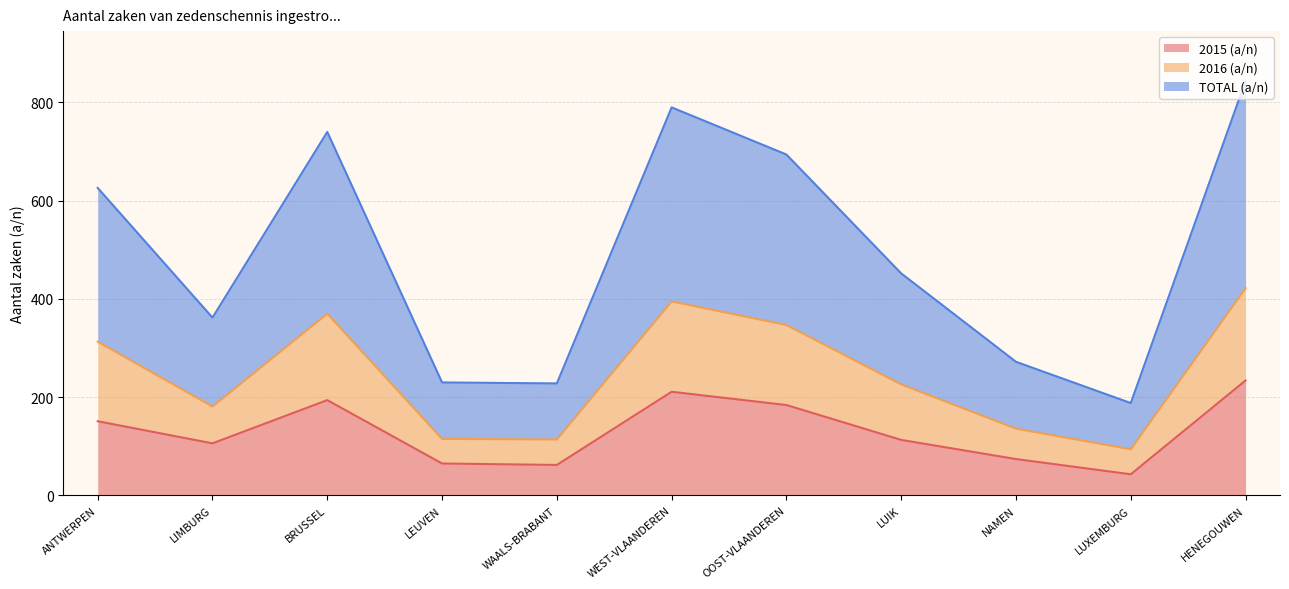

How many categories are shown in the chart?

11